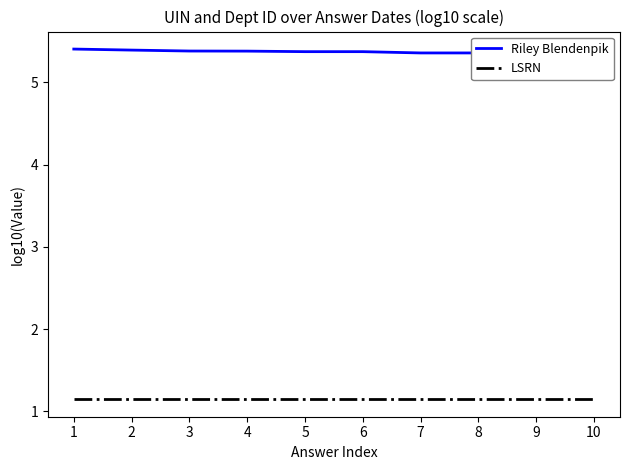

Reading left to right, list all the values displayed in this chart.

Riley Blendenpik: 1=5.4	2=5.4	3=5.4	4=5.4	5=5.4	6=5.4	7=5.4	8=5.4	9=5.4	10=5.4
LSRN: 1=1.1	2=1.1	3=1.1	4=1.1	5=1.1	6=1.1	7=1.1	8=1.1	9=1.1	10=1.1